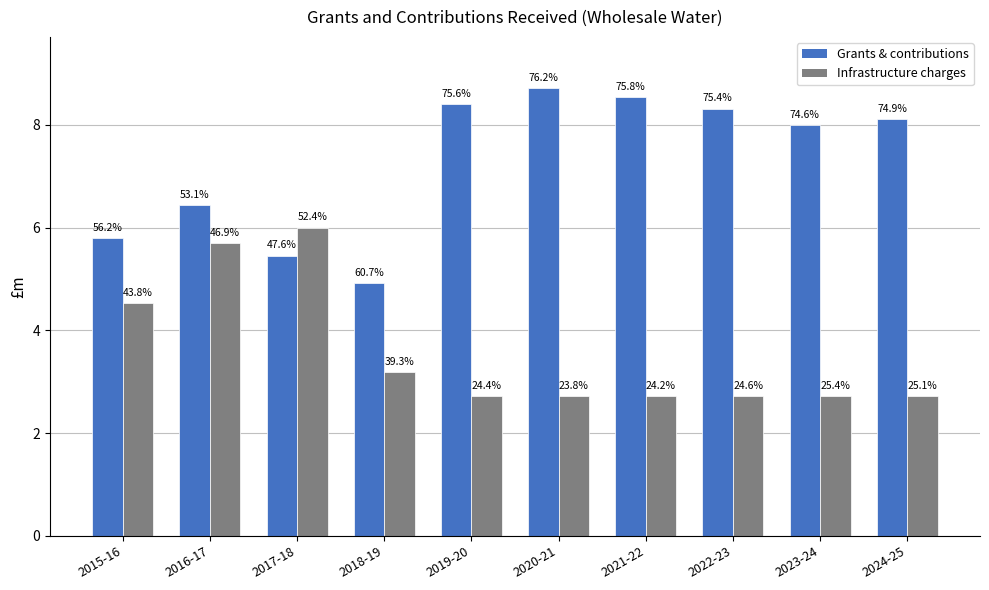

Which category has the lowest value across all series?

2019-20